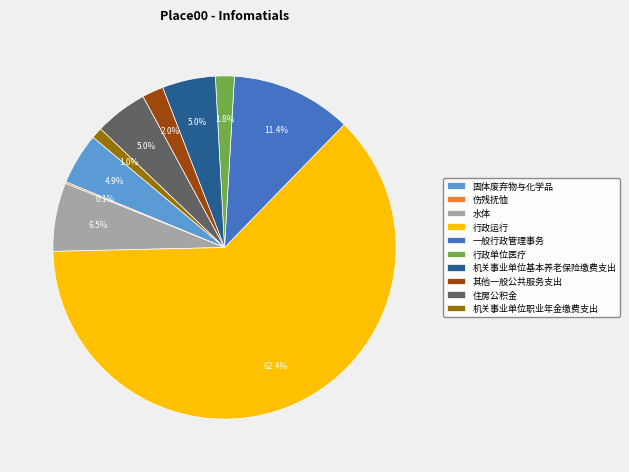

What percentage do 一般行政管理事务 and 行政运行 together represent?

73.7%